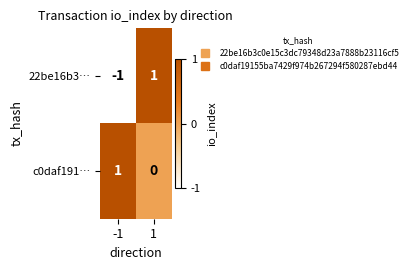

How many negative values does the 22be16b3… series have?

1